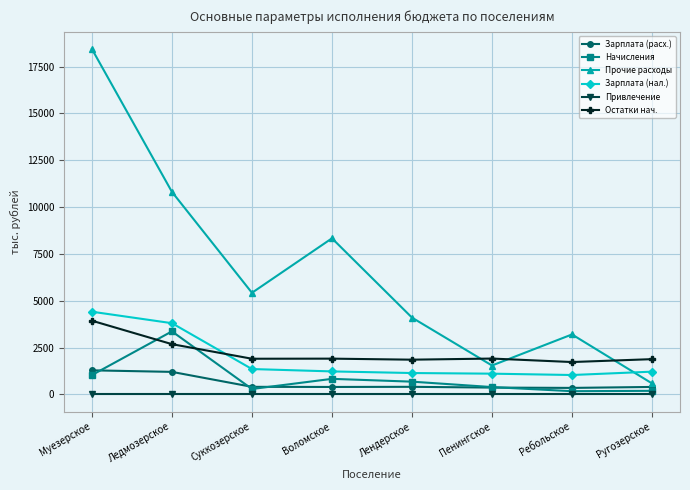

True or false: Начисления and Зарплата (нал.) intersect in this chart.

False